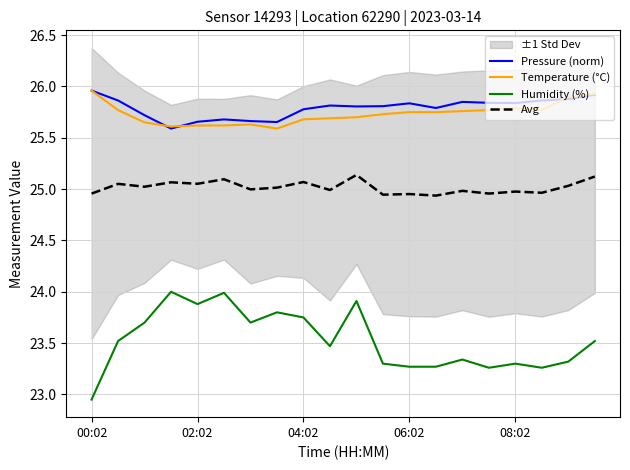

List the series in order of their peak value, highest first.

Pressure (norm), Temperature (°C), Avg, Humidity (%)